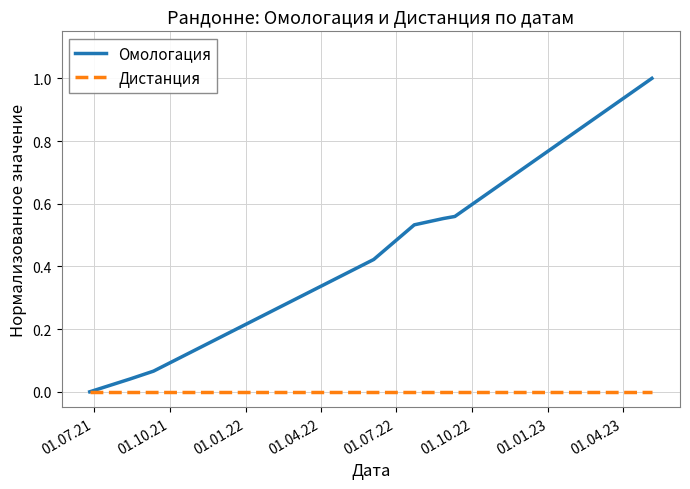

List the series in order of their peak value, lowest first.

Дистанция, Омологация